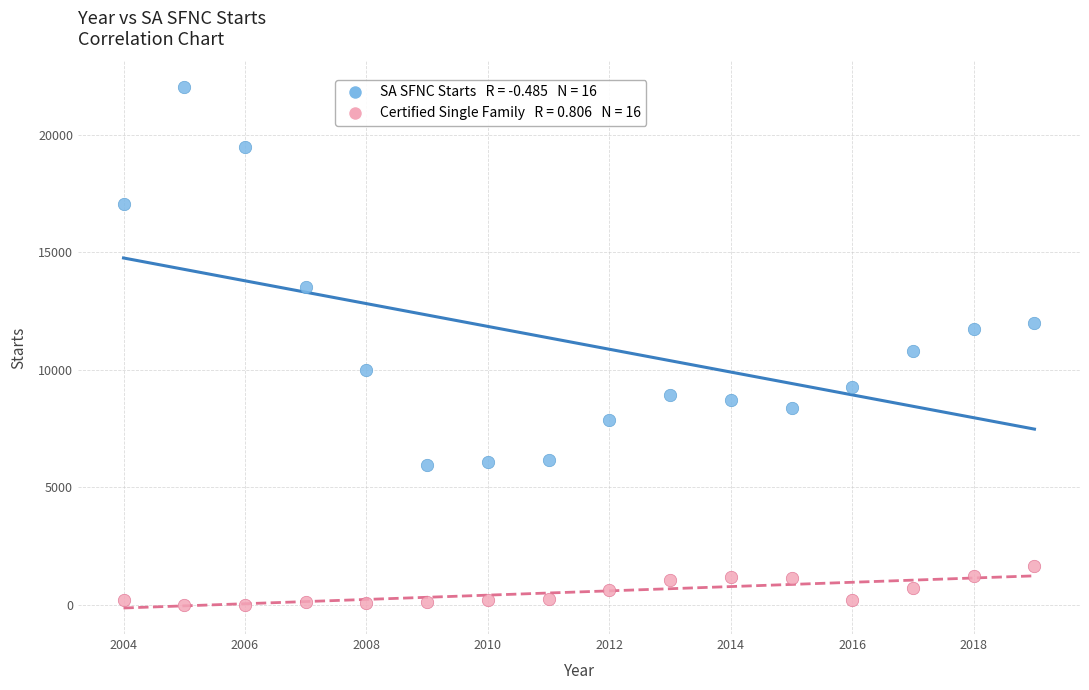

Across all data points, what is the range of X values (max minus min)?

15